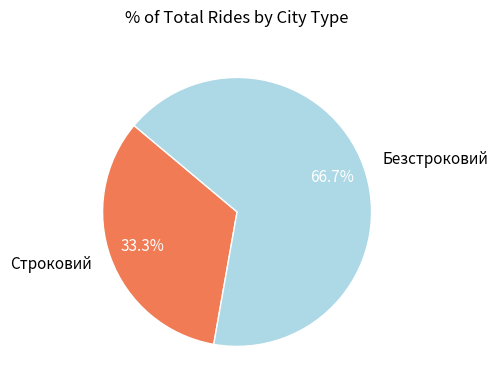

Rank the categories by value from lowest to highest.

Строковий, Безстроковий